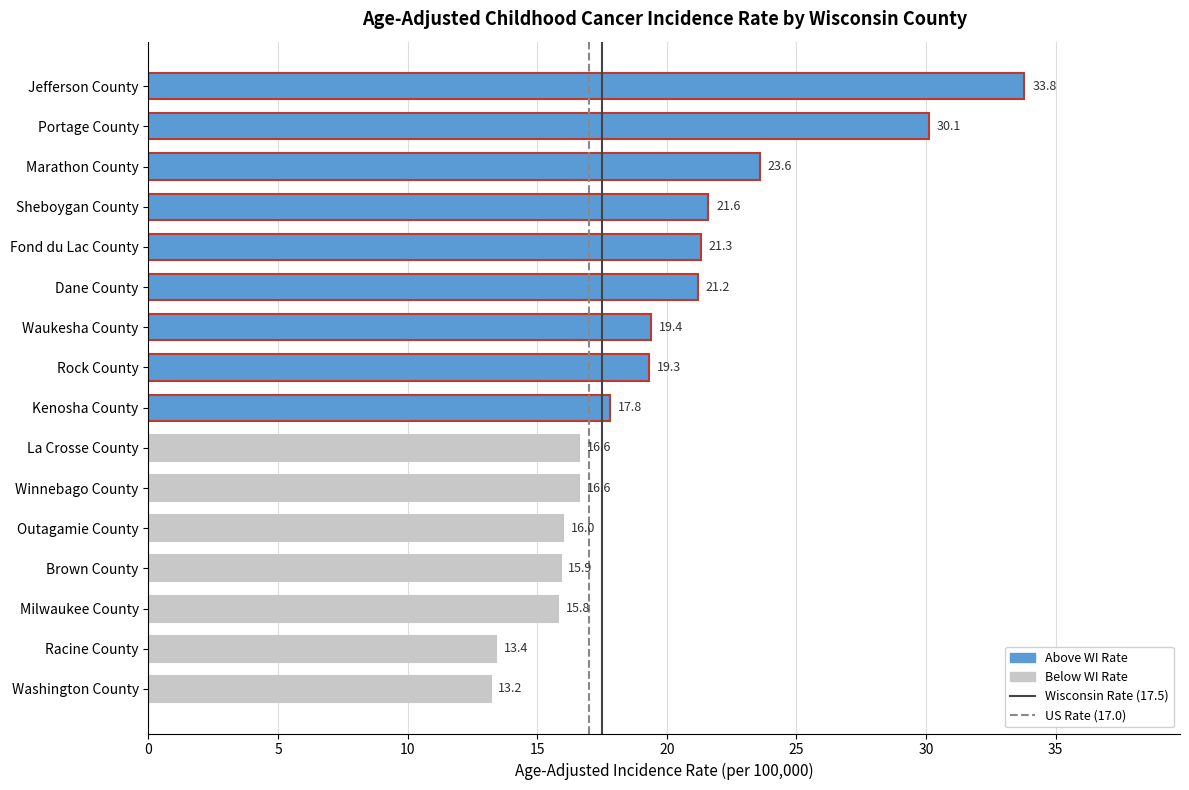

What is the sum of all values?

315.6